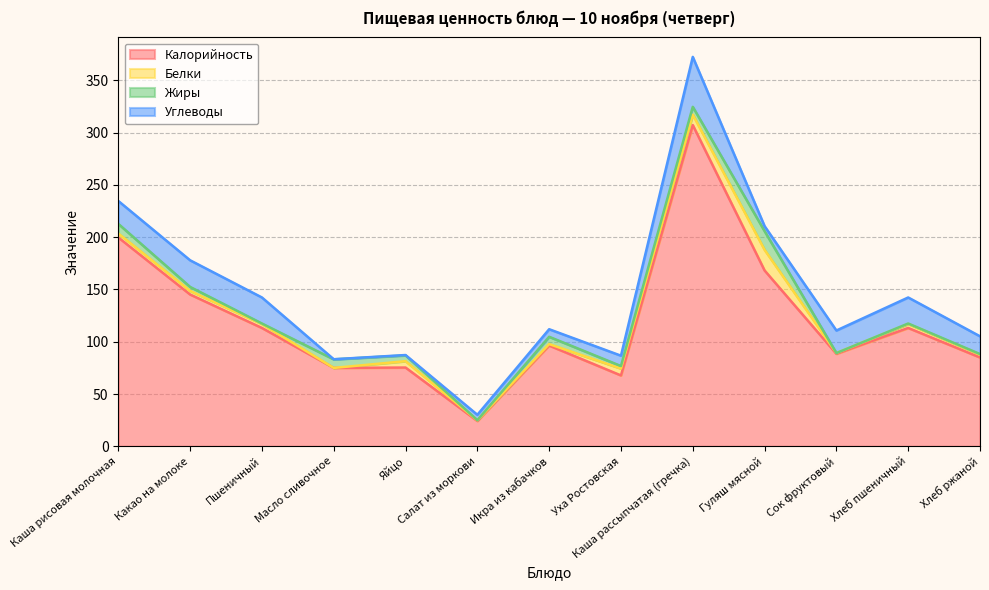

At Гуляш мясной, list the series in order from largest to smallest.

Калорийность, Белки, Жиры, Углеводы